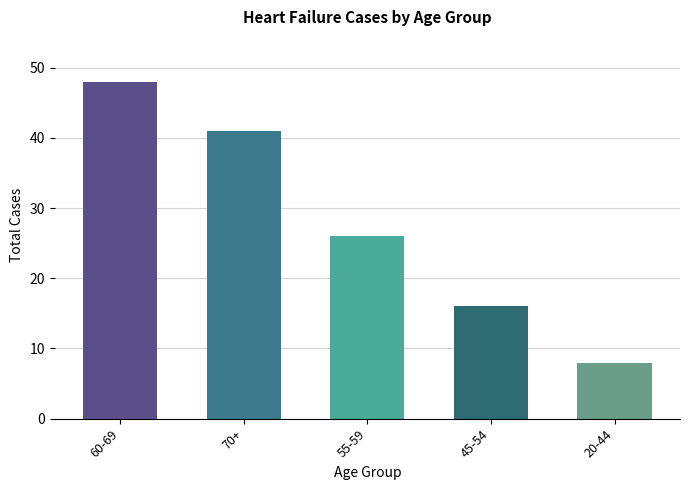

Which has a higher value, 60-69 or 55-59?

60-69